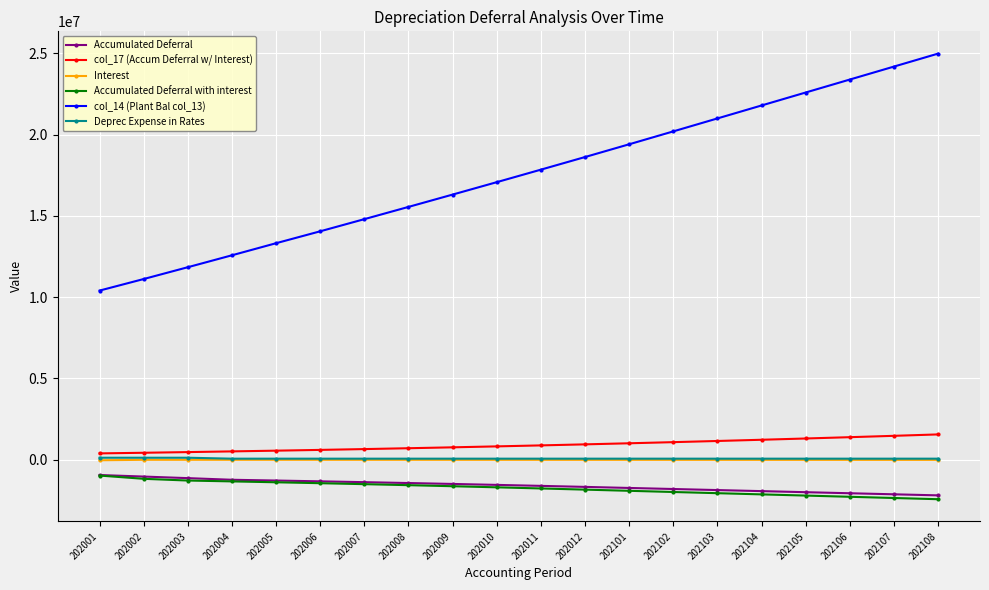

True or false: Accumulated Deferral and col_14 (Plant Bal col_13) cross at least once.

False